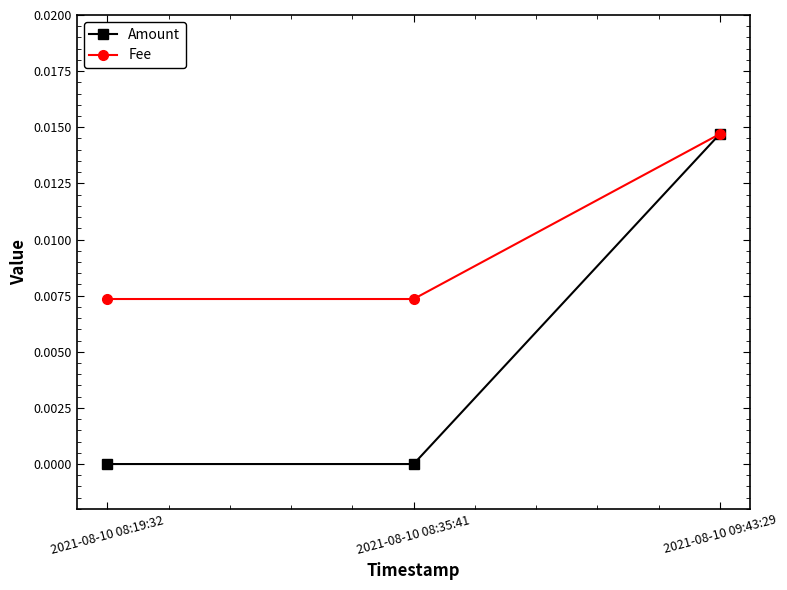

True or false: Amount has a value of 0.0 at 2021-08-10 08:19:32.

True